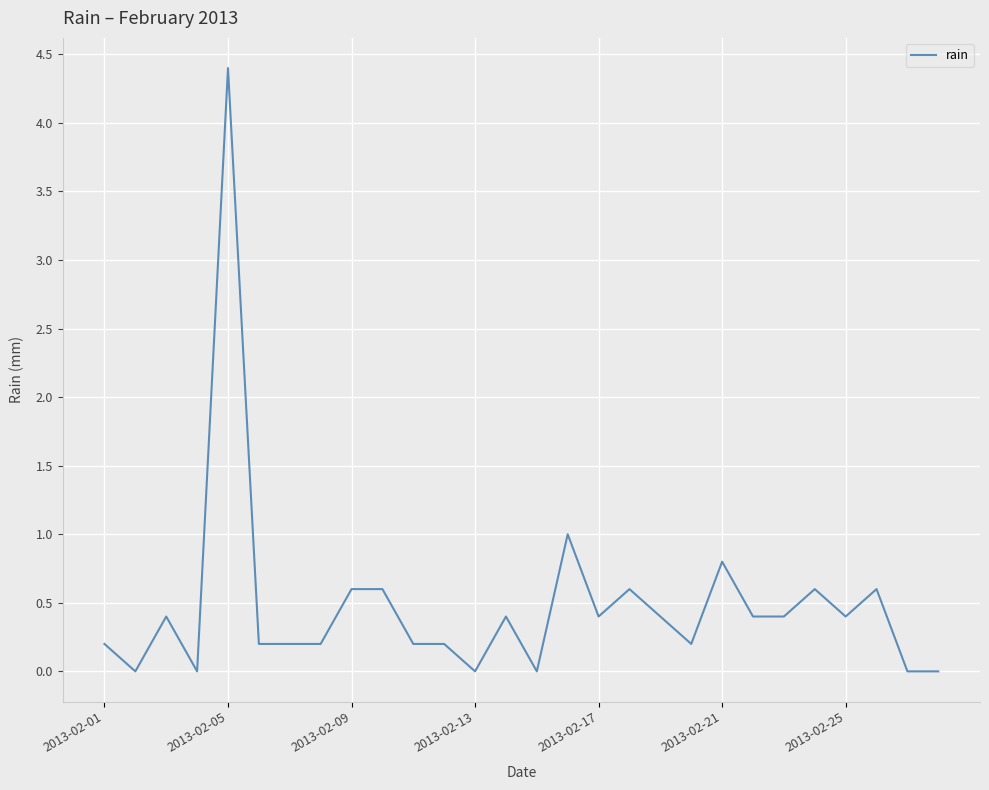

Is this an area chart (filled region under the line)?

No